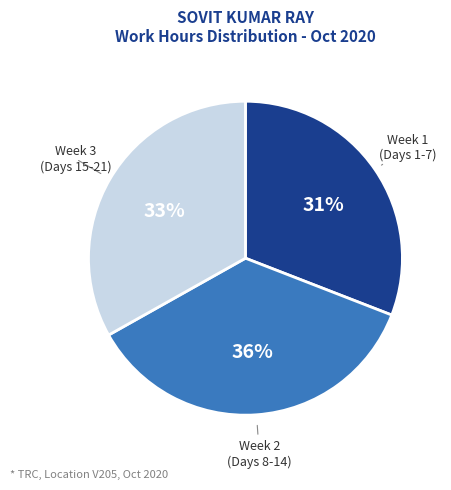

To the nearest percent, what is the difference between the largest and smallest slice percentages?

5%